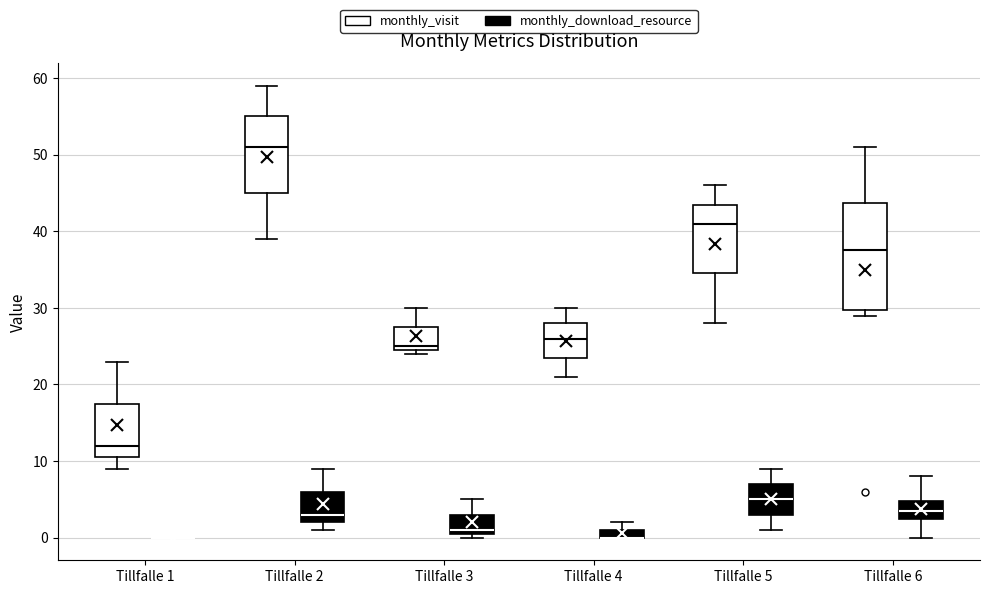

Where is the upper edge of the box for Tillfalle 3 (monthly_download_resource) on the y-axis? The values are not printed on the chart, so give them approximately, as read against the axis.

3